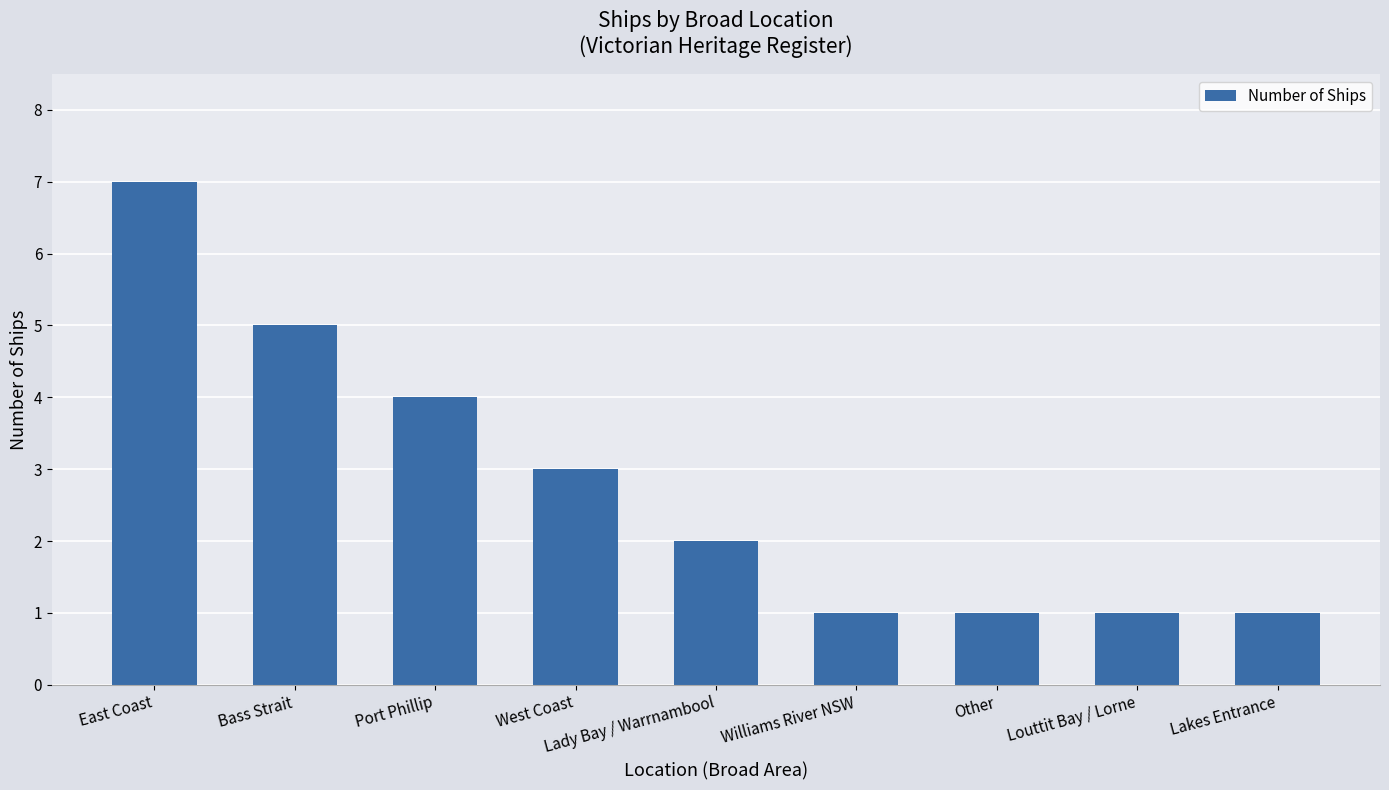

True or false: the data shows 3 at Bass Strait.

False